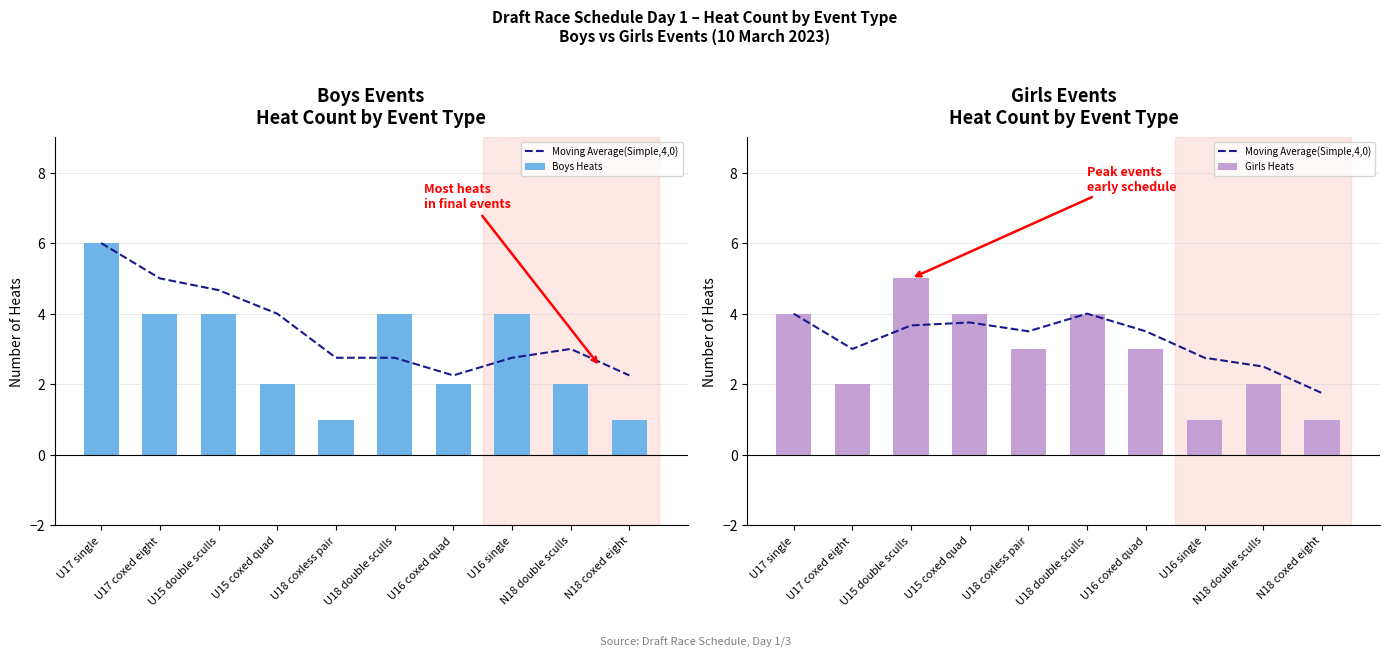

At how many categories does at least one series exceed 5?

1